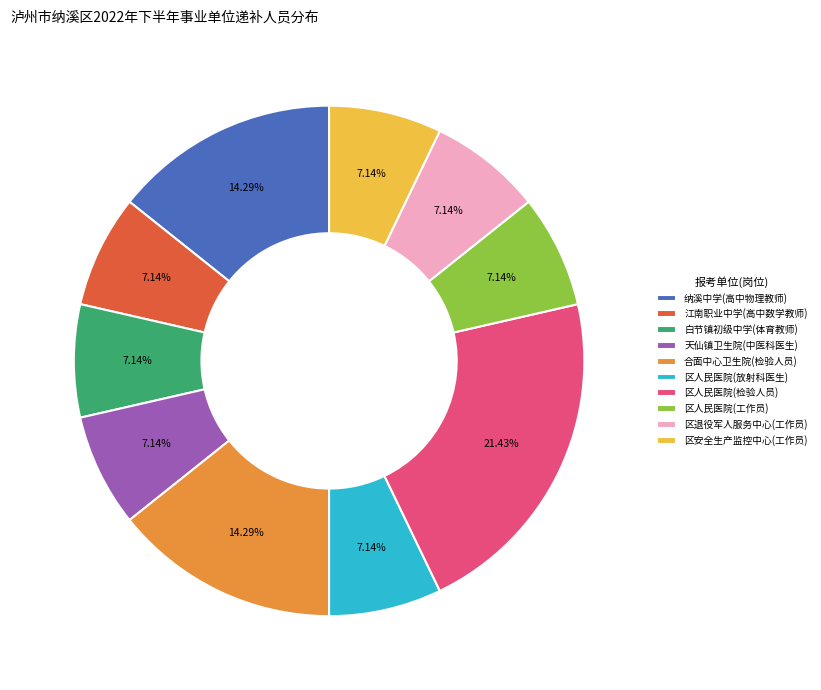

What percentage is the 天仙镇卫生院(中医科医生) slice, to the nearest percent?

7%